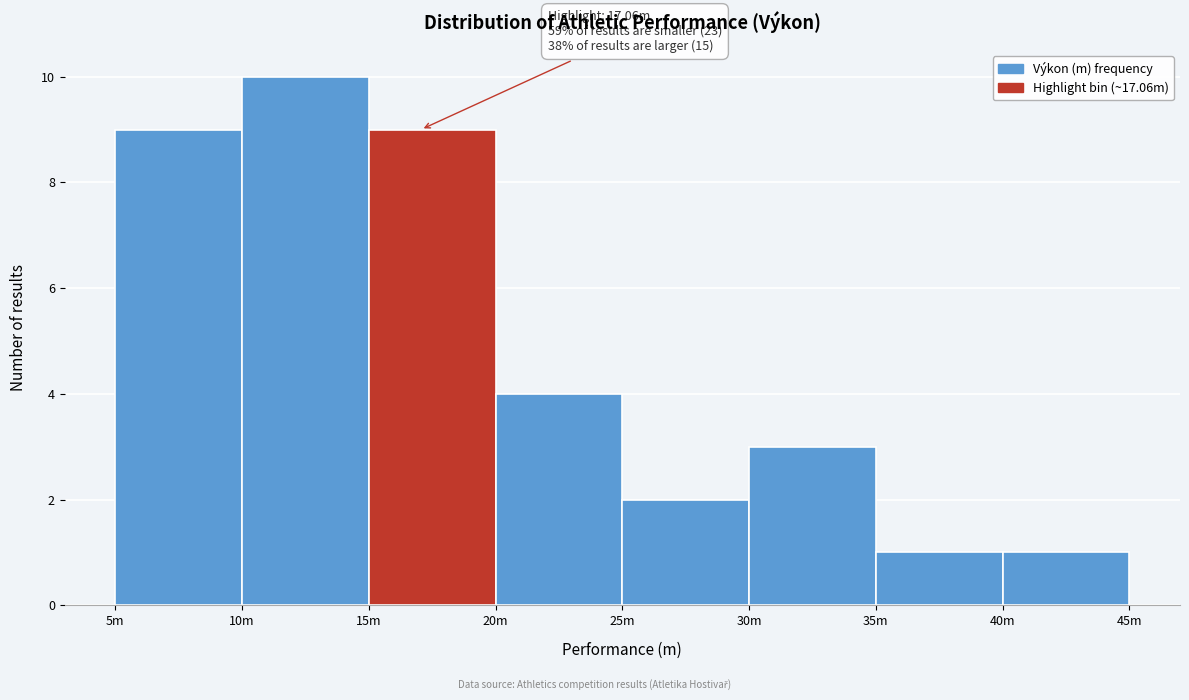

Reading left to right, list all the values displayed in this chart.

5m=9	10m=10	15m=9	20m=4	25m=2	30m=3	35m=1	40m=1